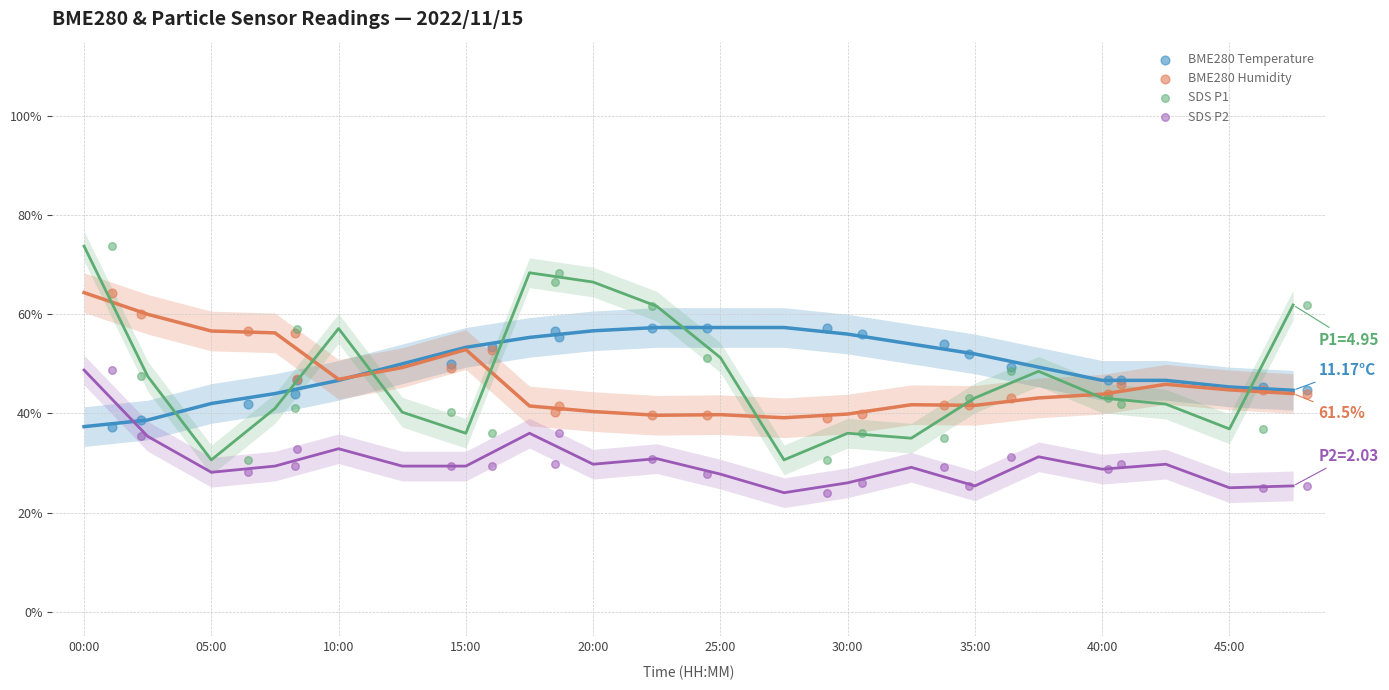

Which series contains the lowest Y value?

SDS P2